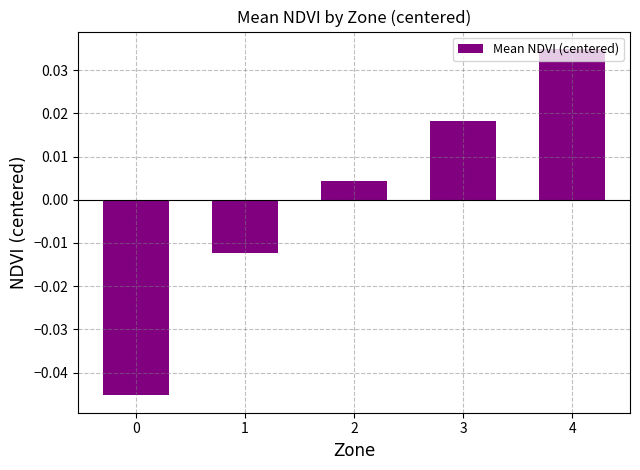

Which category has the highest value across all series?

4